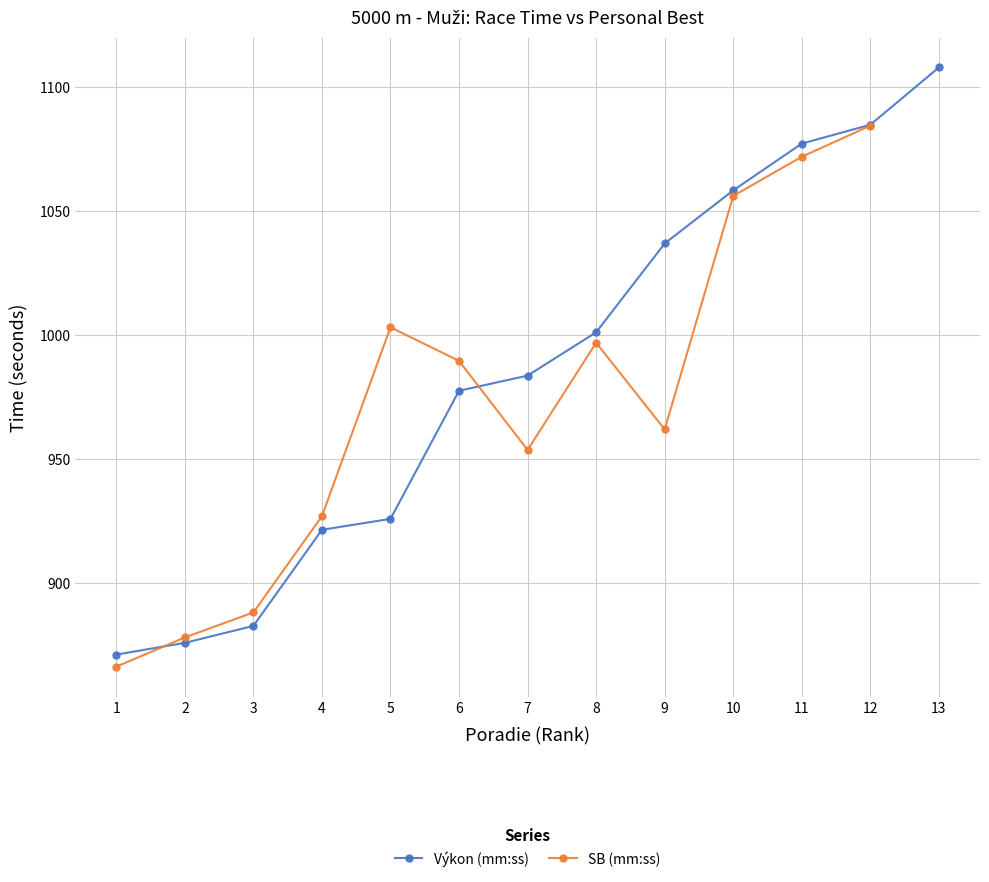

What is the maximum value for Výkon (mm:ss)?

1107.9